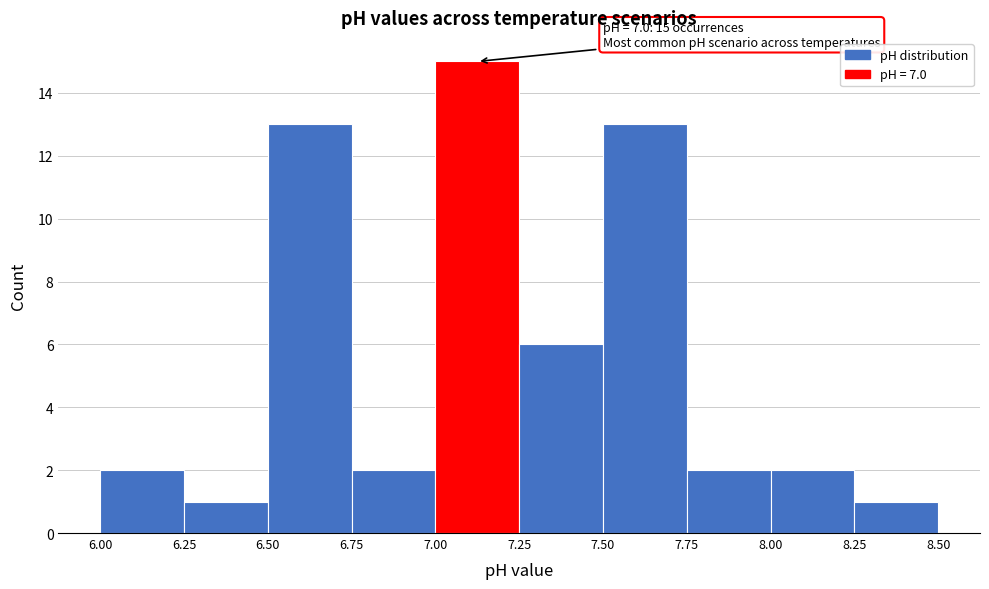

Which range on the x-axis has the tallest bar?

7.00 to 7.25